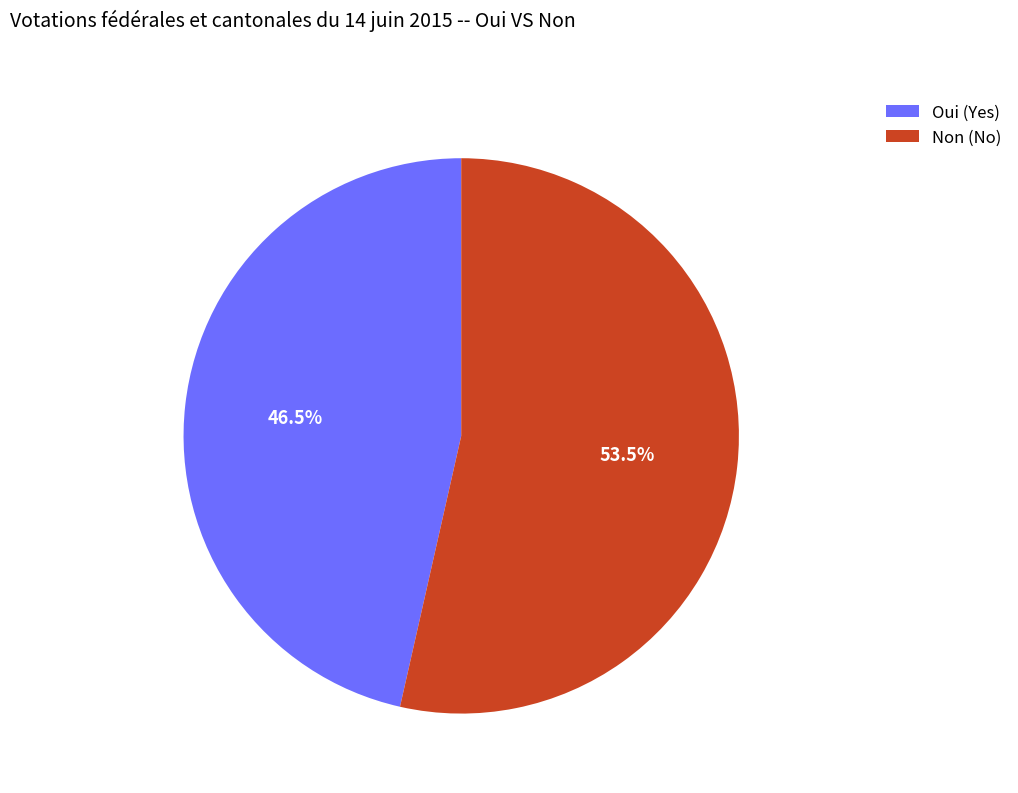

Rank the categories by value from highest to lowest.

Non, Oui